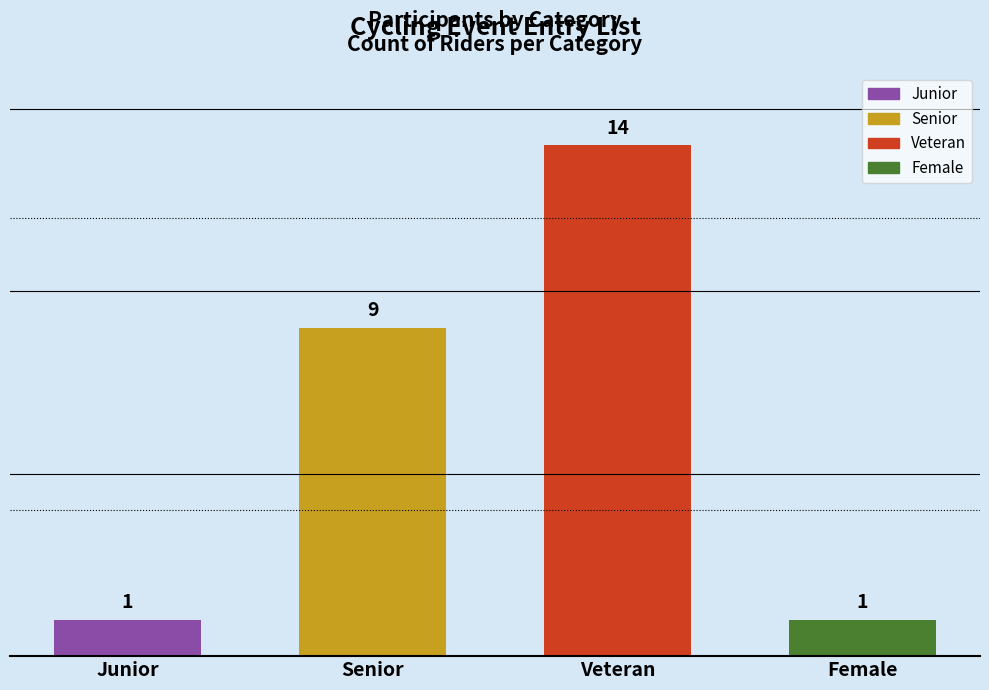

True or false: the data shows 14 at Senior.

False